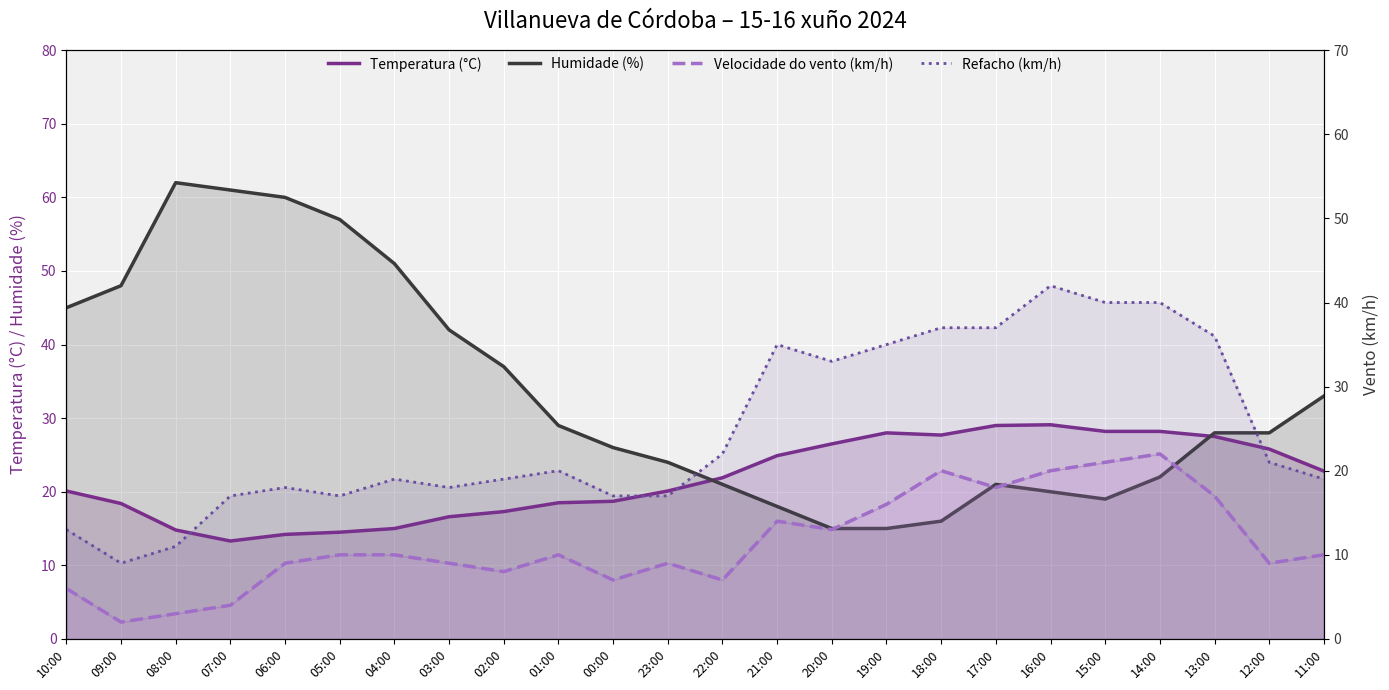

What is the smallest value displayed?

2.0